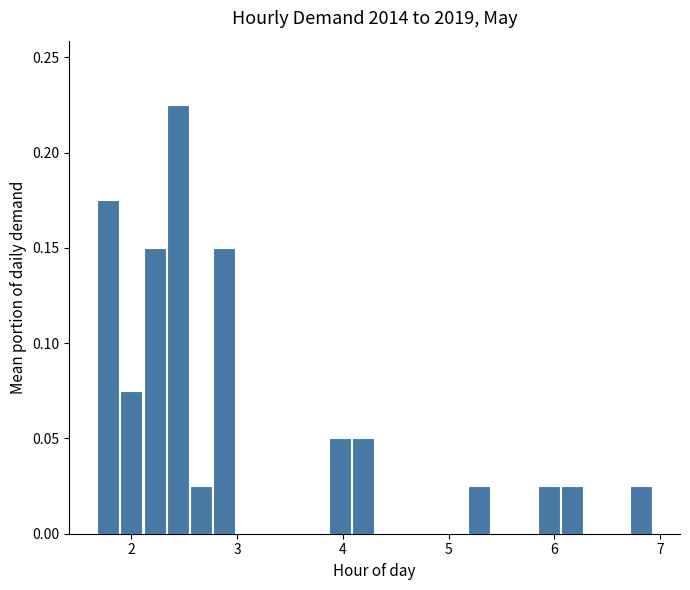

Read against the x-axis, roughly where is the centre of the tallest bar?

2.4